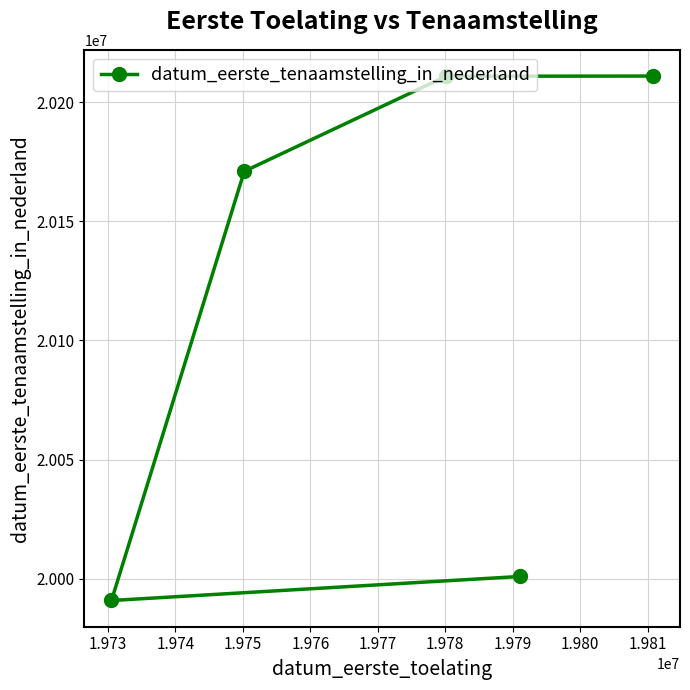

What is the average value?

20116935